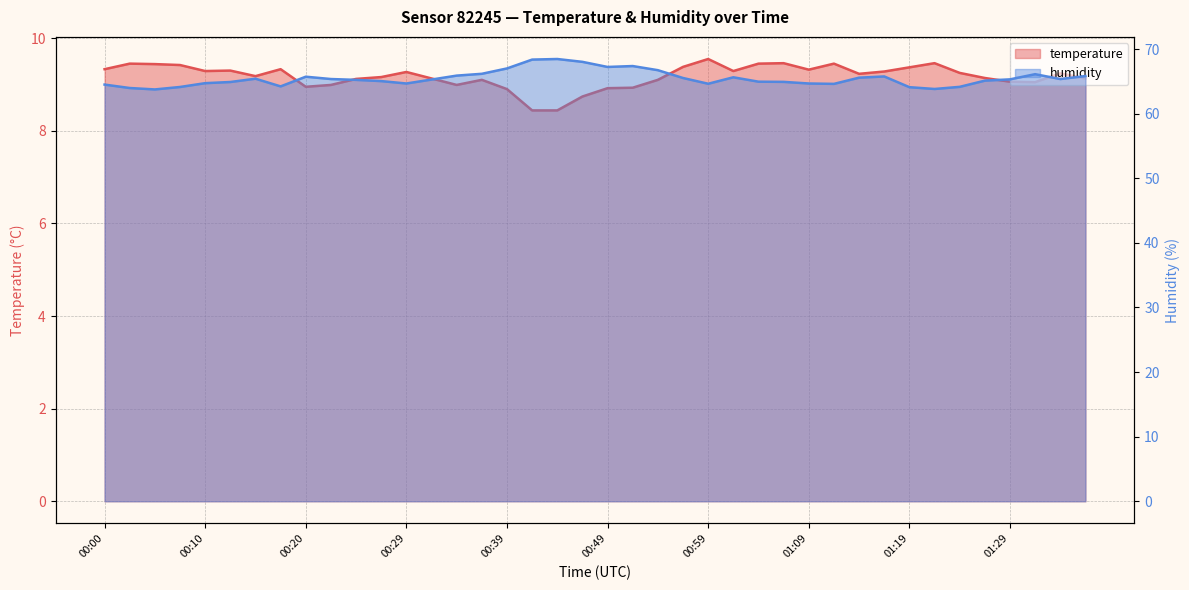

What is the difference between the humidity values at 00:24 and 00:12?

0.3